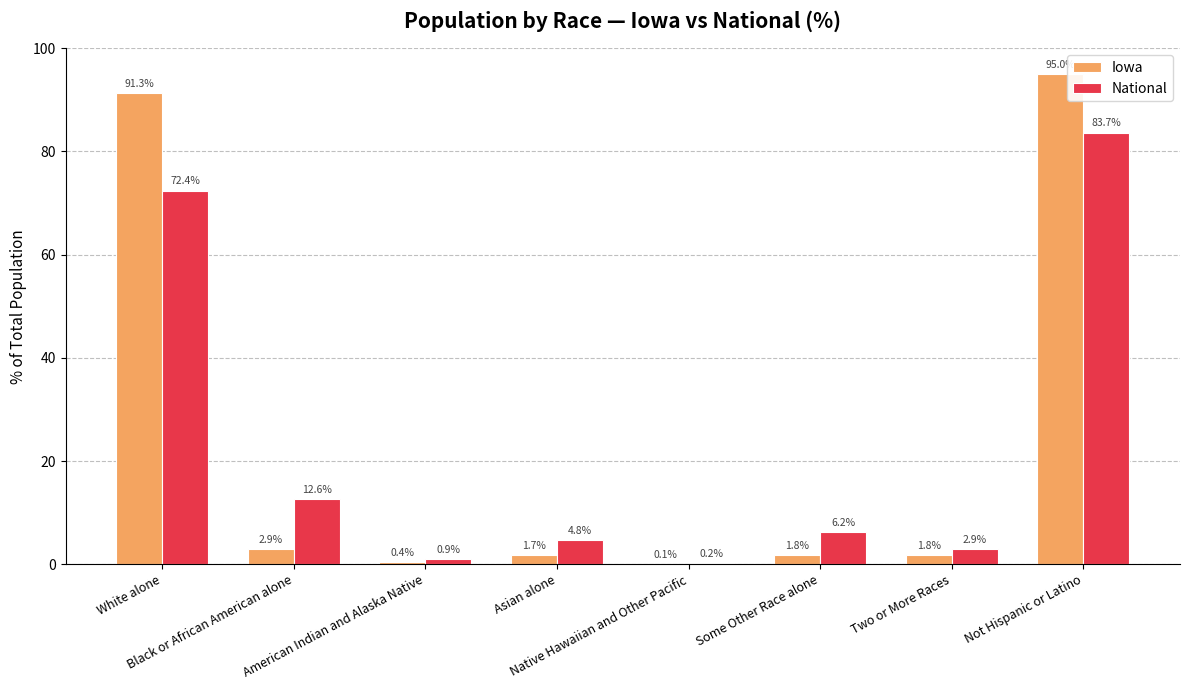

Which series has the largest total across all categories?

Iowa